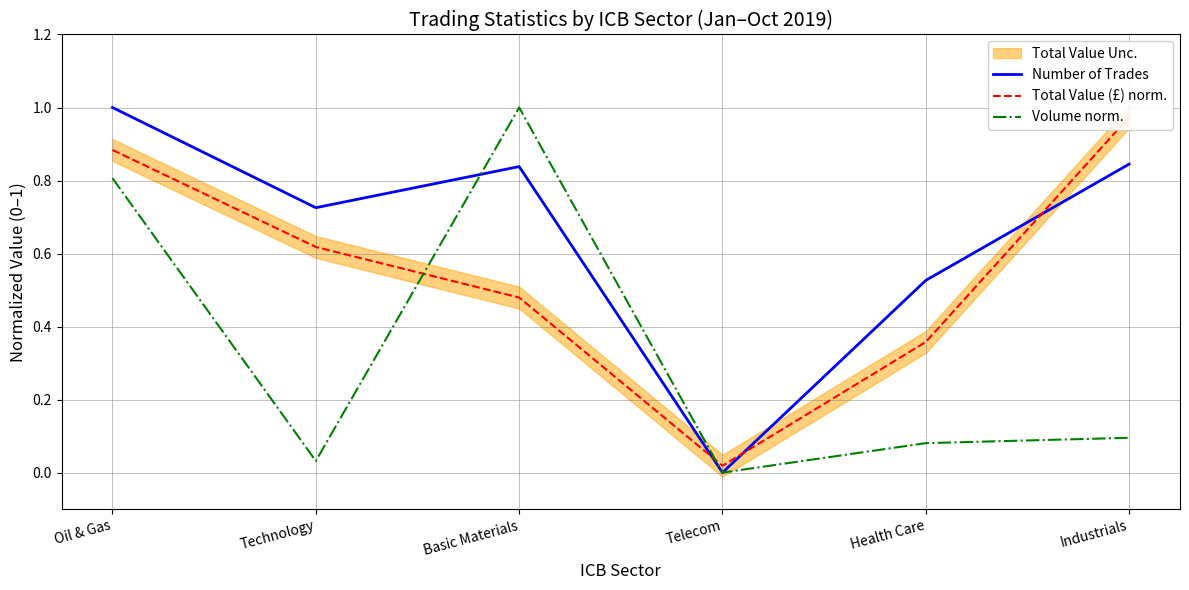

Reading left to right, what are all the values shown in this chart?

Number of Trades: 1.0	0.7	0.8	0.0	0.5	0.8
Total Value (£) norm.: 0.9	0.6	0.5	0.0	0.4	1.0
Volume norm.: 0.8	0.0	1.0	0.0	0.1	0.1